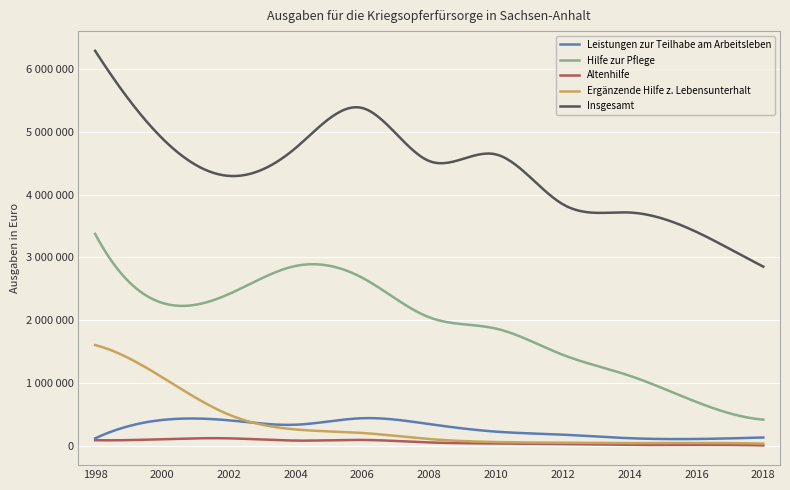

True or false: Insgesamt and Altenhilfe intersect in this chart.

False